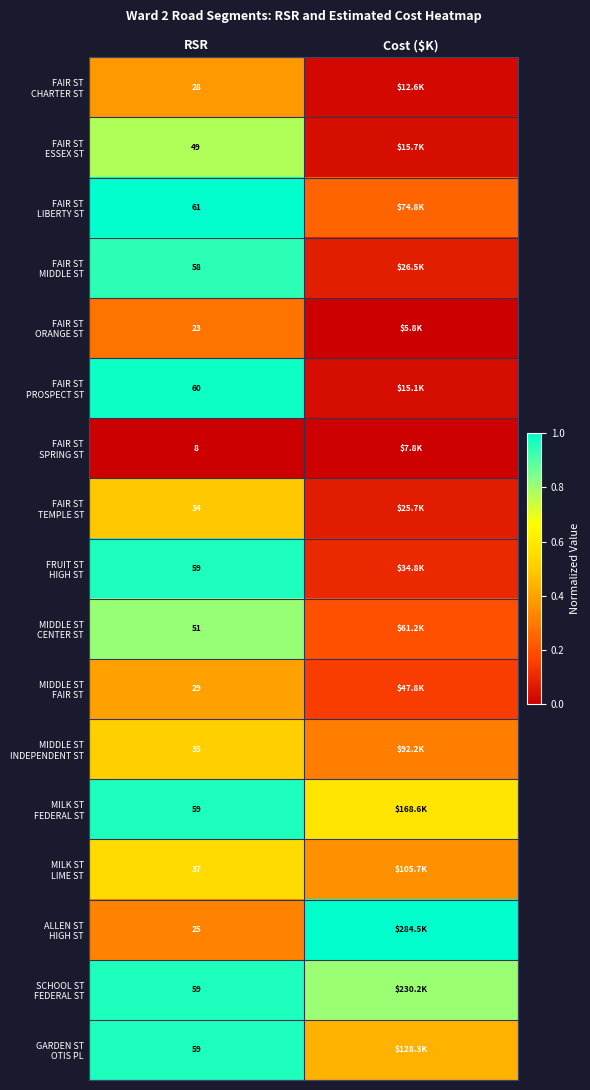

The value of FAIR ST MIDDLE ST at Cost ($K) is 0.0. True or false?

False